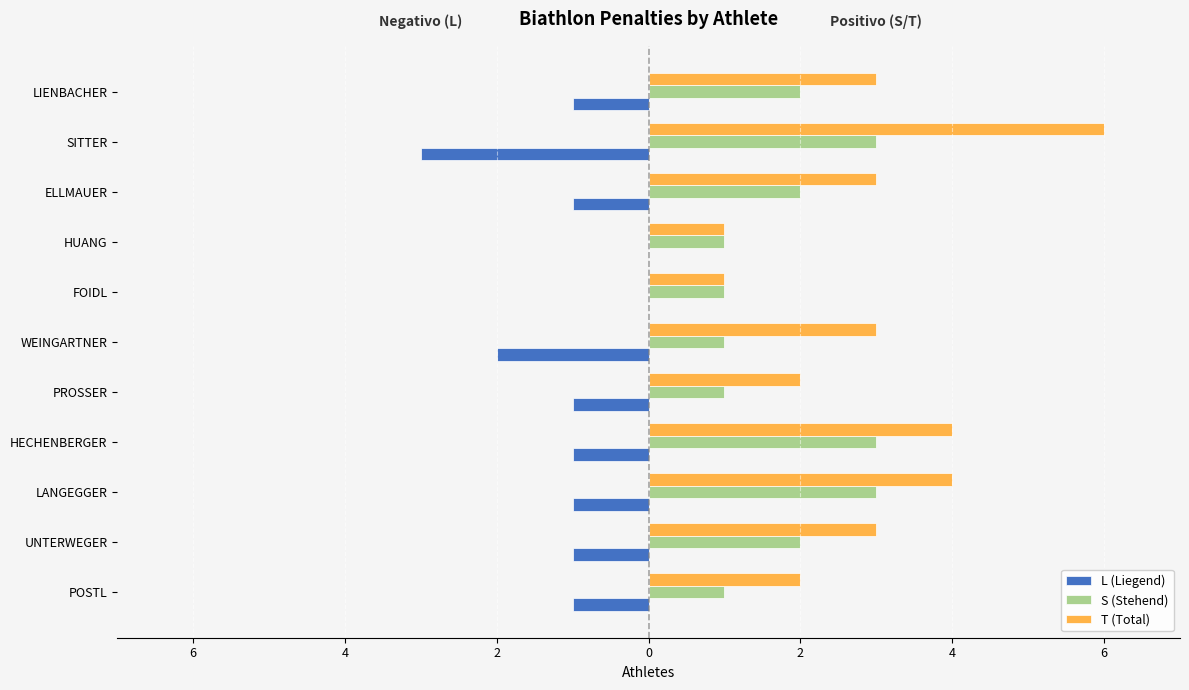

What is the minimum value shown in the chart?

-3